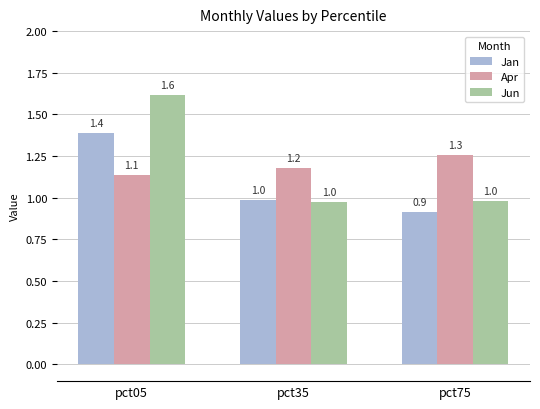

Is the value of Apr at pct05 greater than the value of Jun at pct05?

No